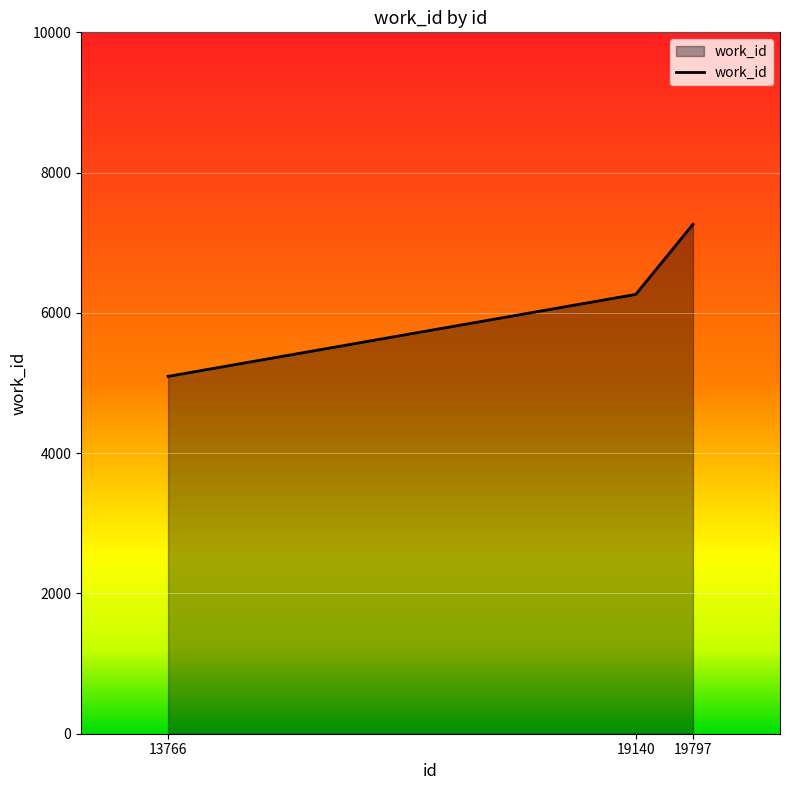

Reading left to right, extract all data points from this chart.

5095	6264	7263